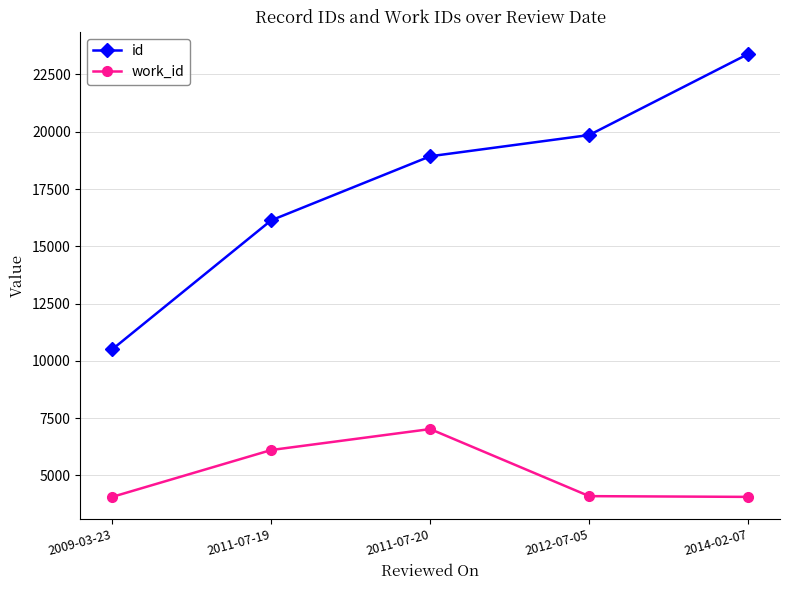

Which series has the largest range (max minus min)?

id